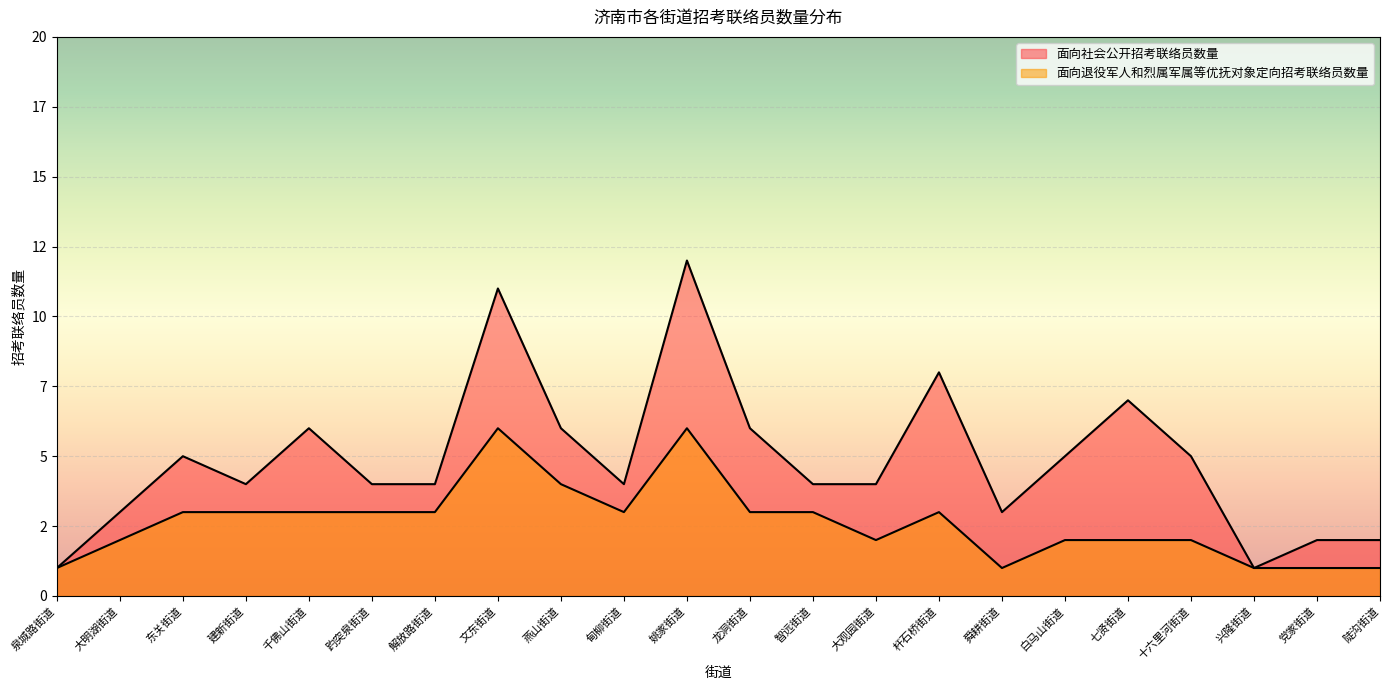

In 面向退役军人和烈属军属等优抚对象定向招考联络员数量, how many points are higher than both neighbors (excluding endpoints)?

3